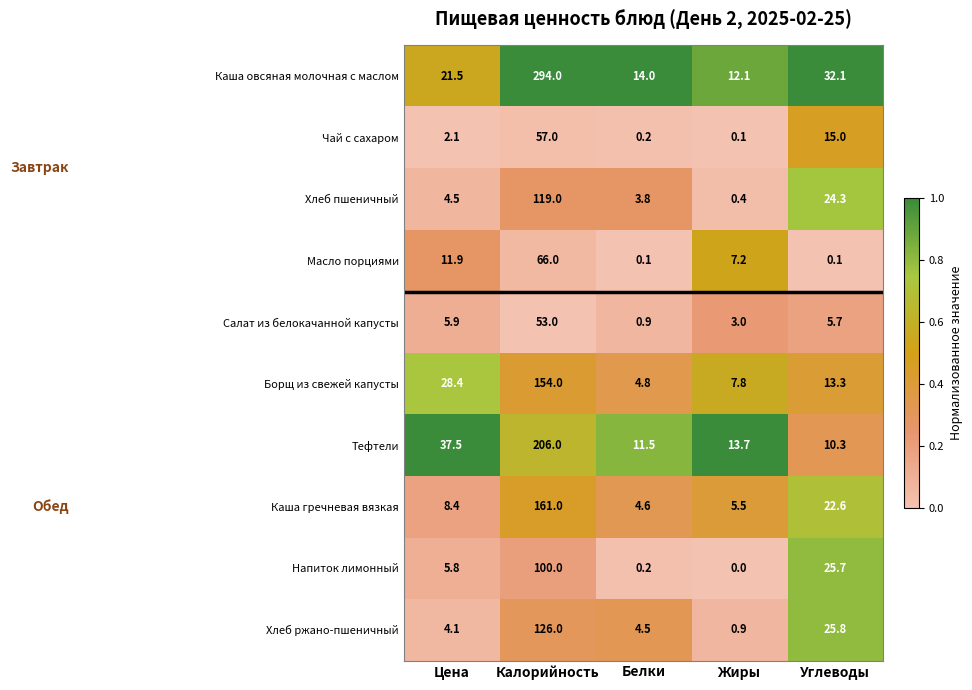

What is the average value of the Каша овсяная молочная с маслом series?

74.7